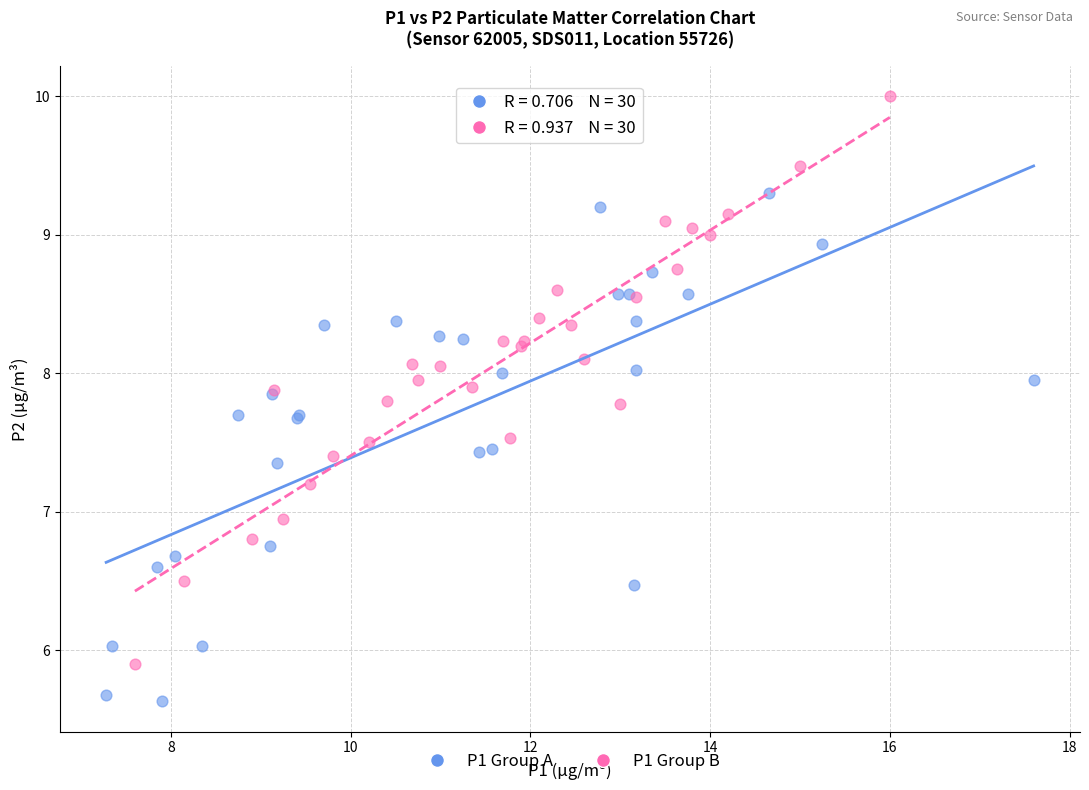

Which series has the widest spread of Y values?

P1 Group B